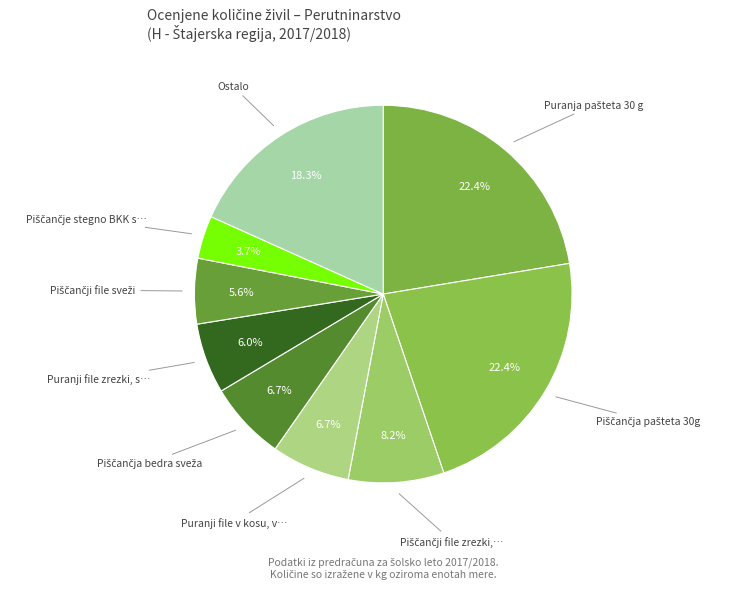

How many segments does this pie chart have?

9